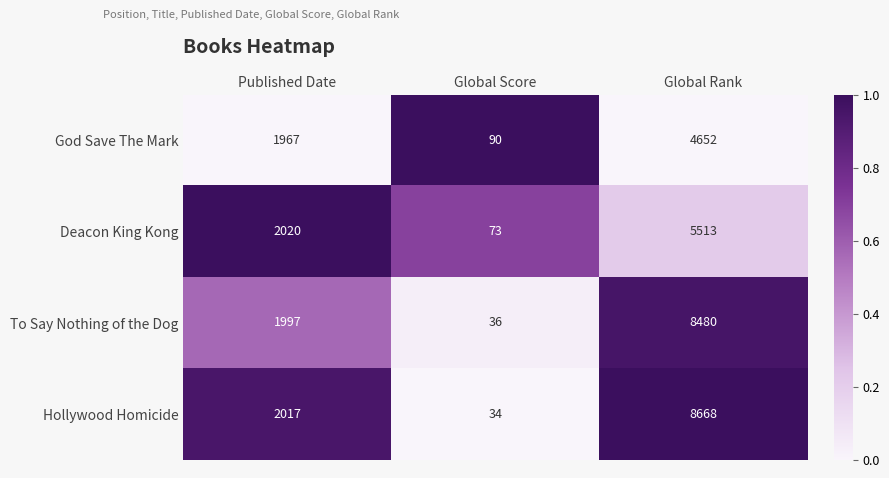

Between Published Date and Global Rank, which series saw the biggest shift?

Hollywood Homicide